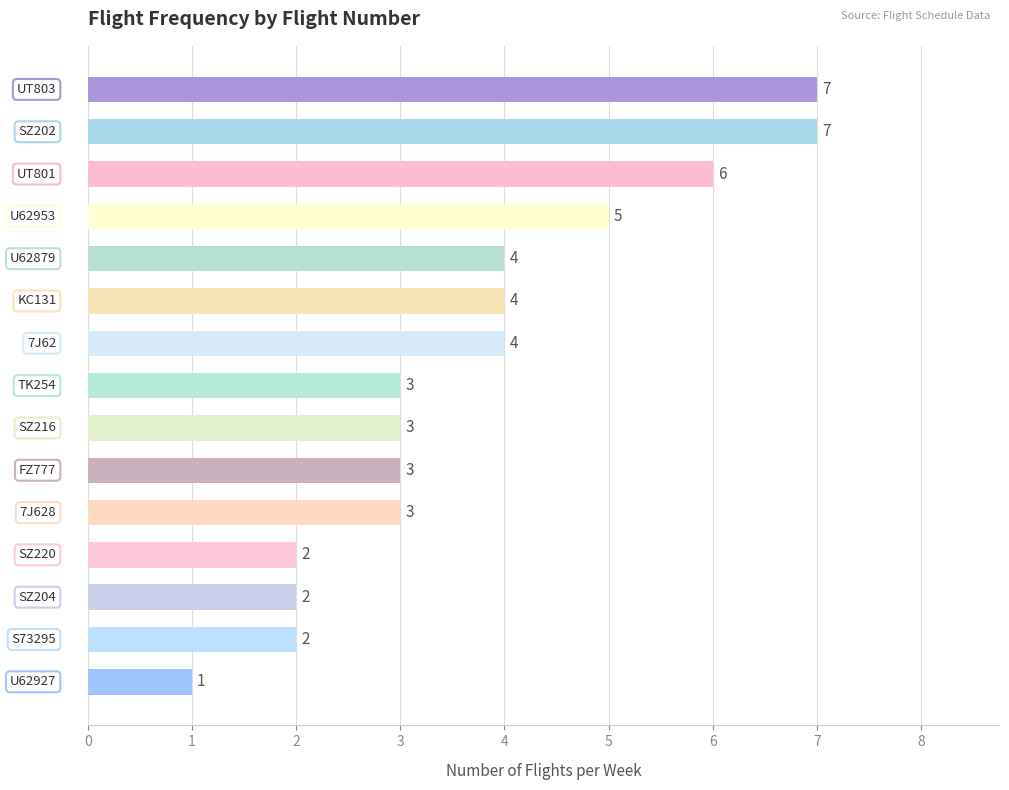

What is the difference between the maximum and minimum values?

6